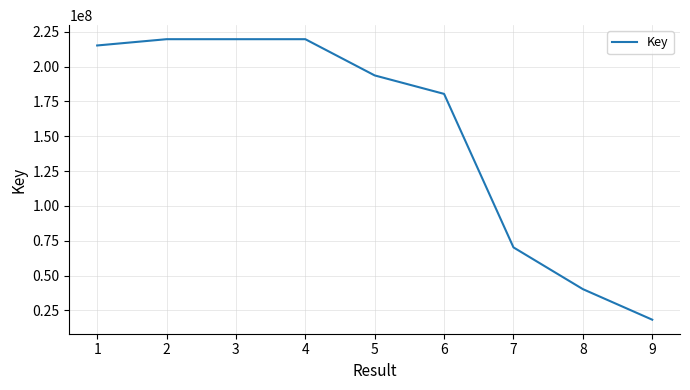

What value does the data have at 9, to the nearest 100?

18320500